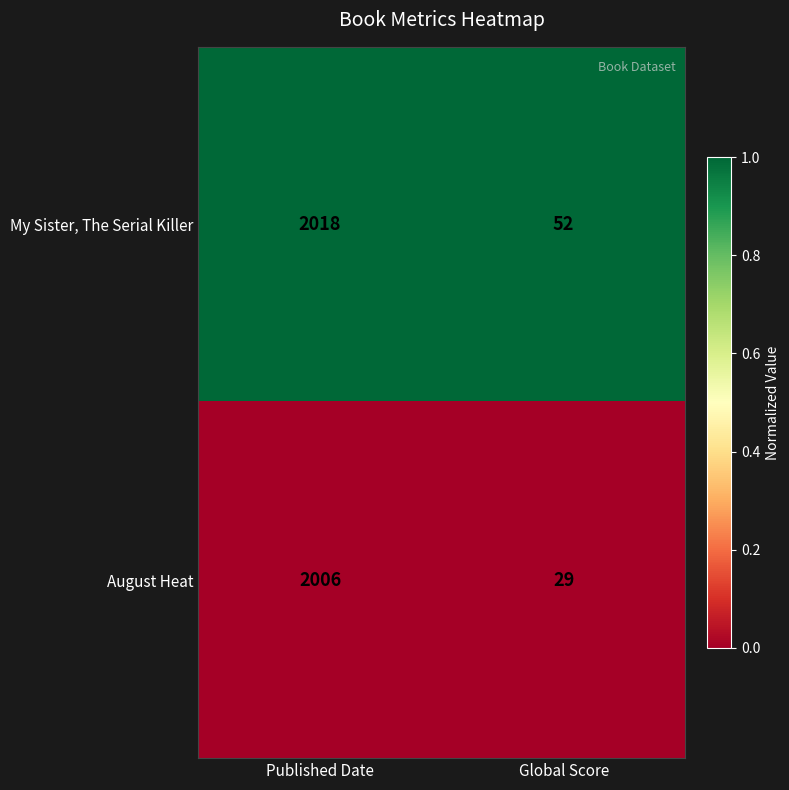

At Global Score, list the series in order from largest to smallest.

My Sister, The Serial Killer, August Heat